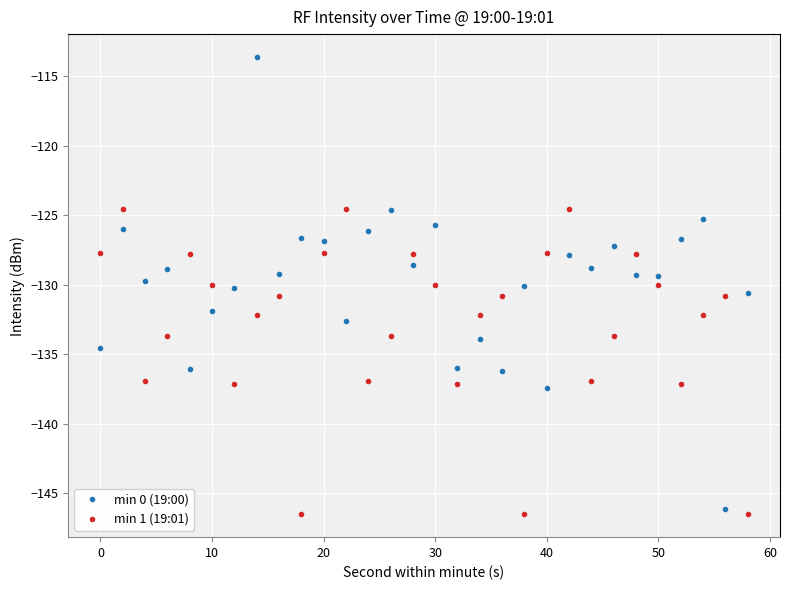

Which series has the largest total across all categories?

min 0 (19:00)